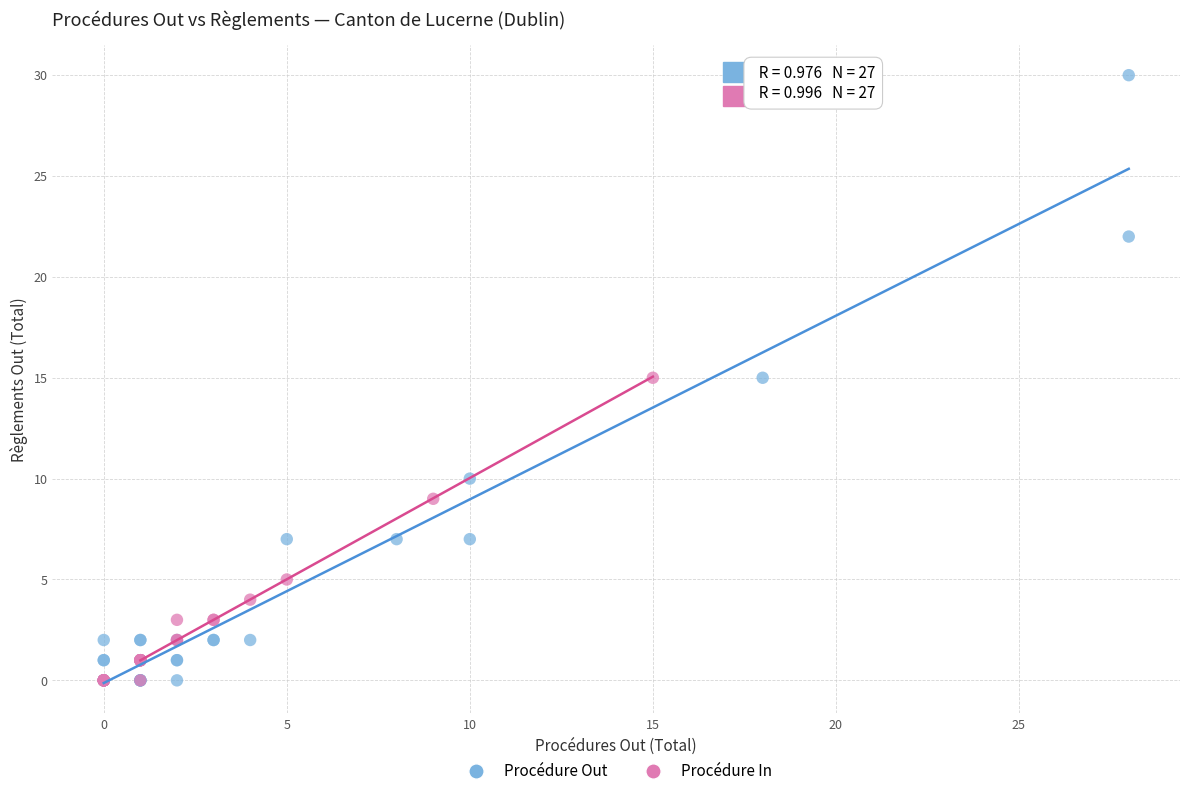

Which series has the widest spread of Y values?

Procédure Out